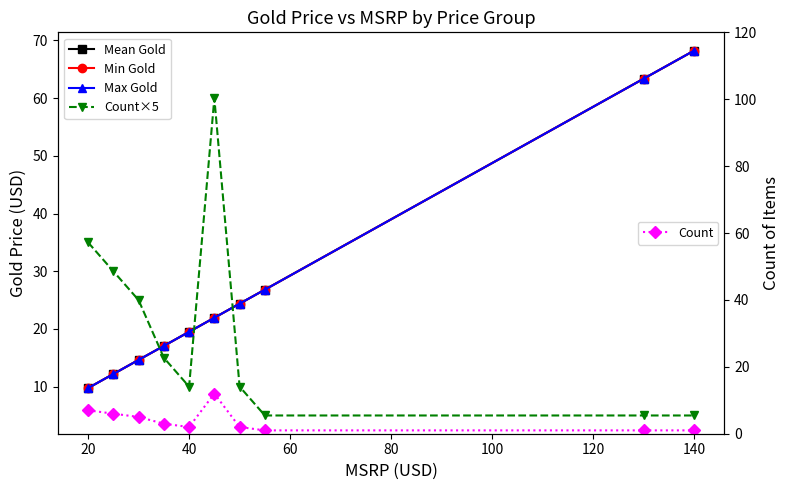

How many data points in Min Gold are above 21?

5